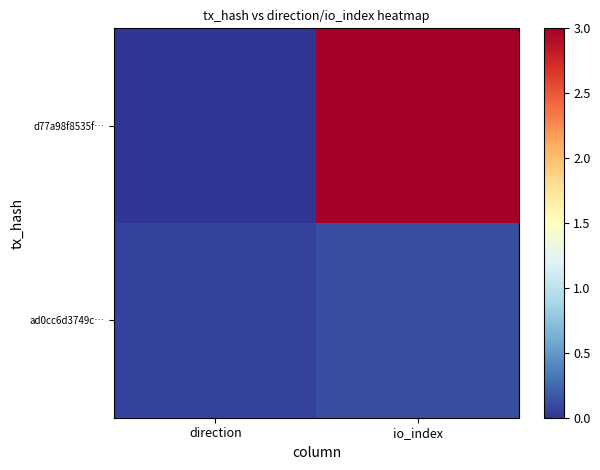

Which category has the highest value across all series?

io_index